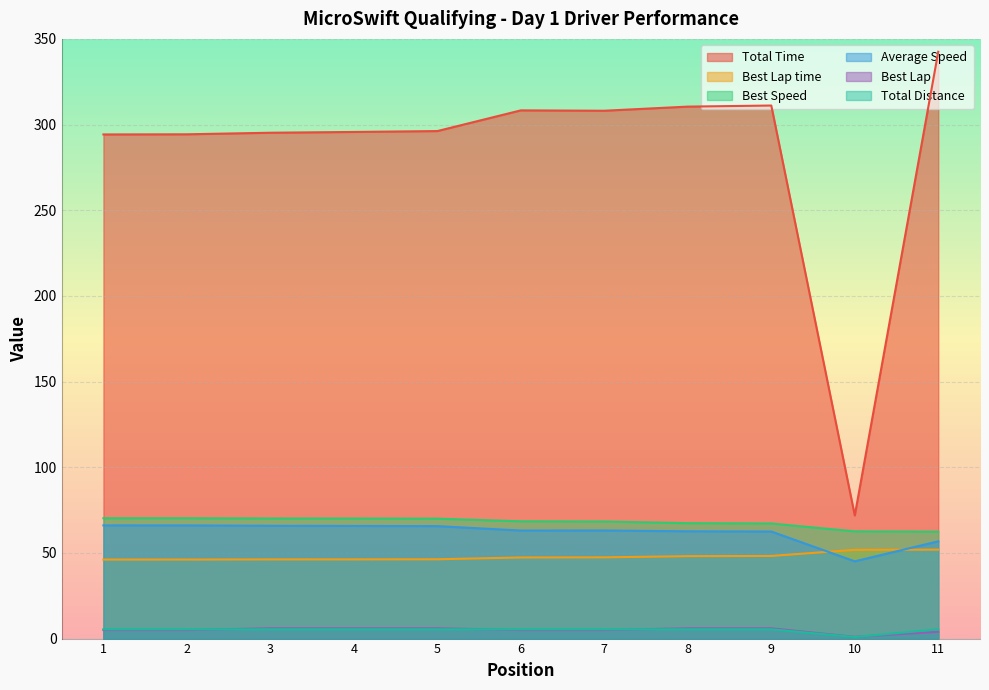

What is the value of the Best Speed point at the 6th from the left?

68.4